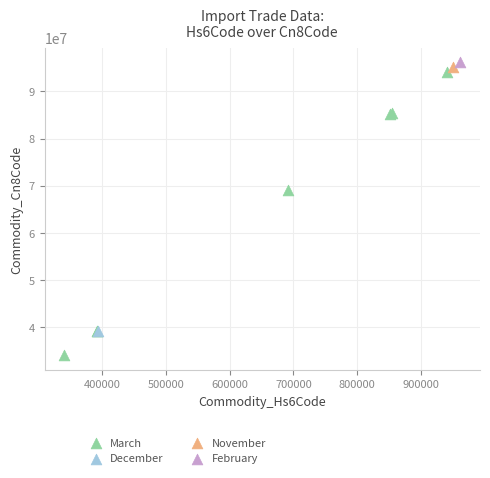

What are all the series names shown in the legend?

March, December, November, February